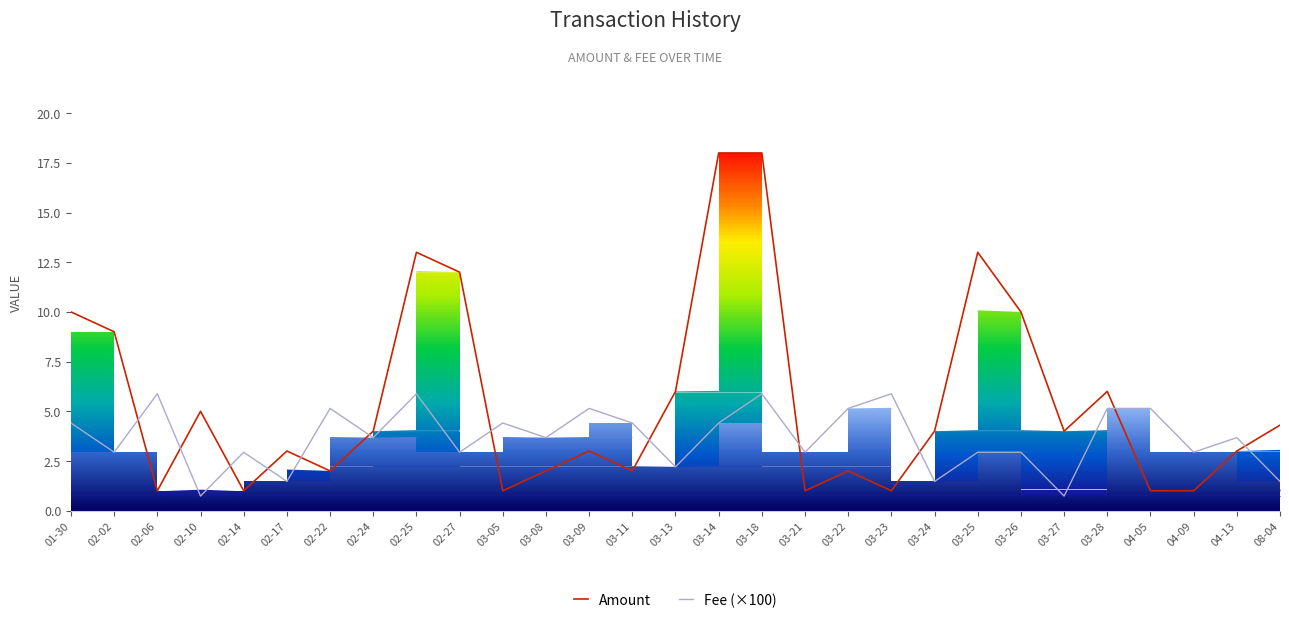

Between 03-26 and 03-28, which is larger?

03-26